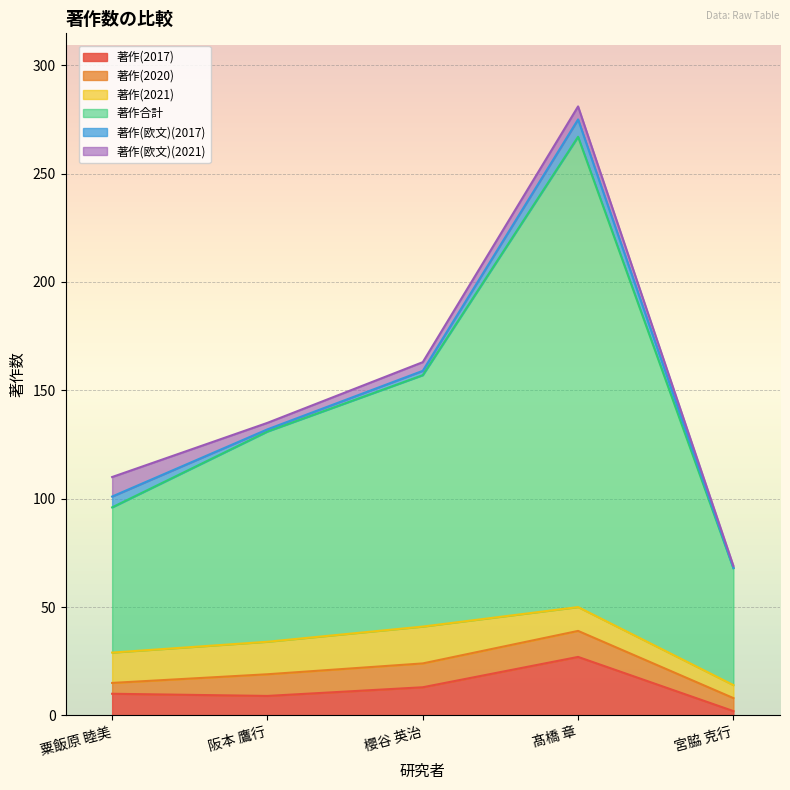

True or false: 著作(2020) and 著作(欧文)(2021) cross at least once.

True